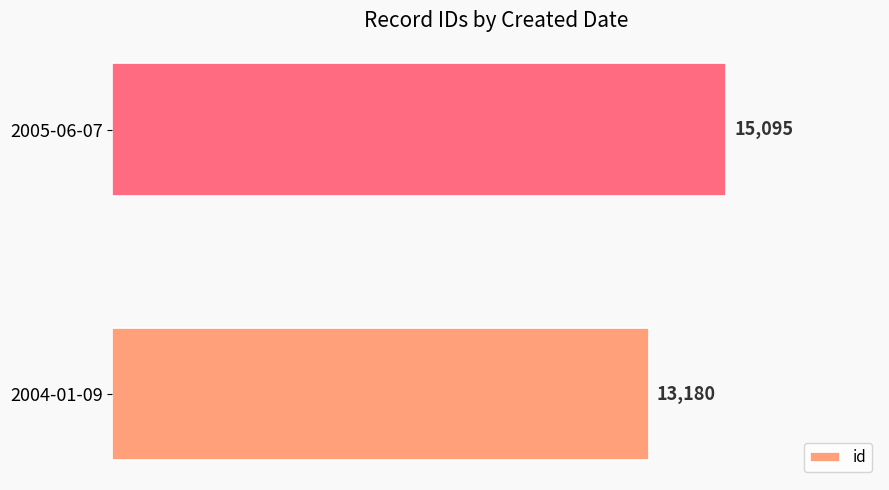

What is the difference between the maximum and minimum values?

1915